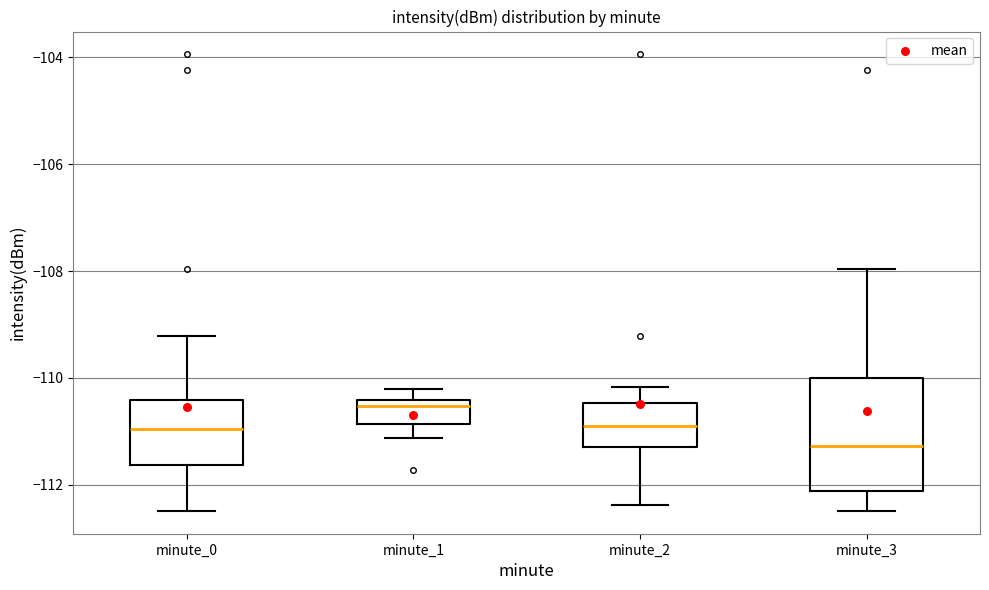

Which box's median line is the highest?

minute_1